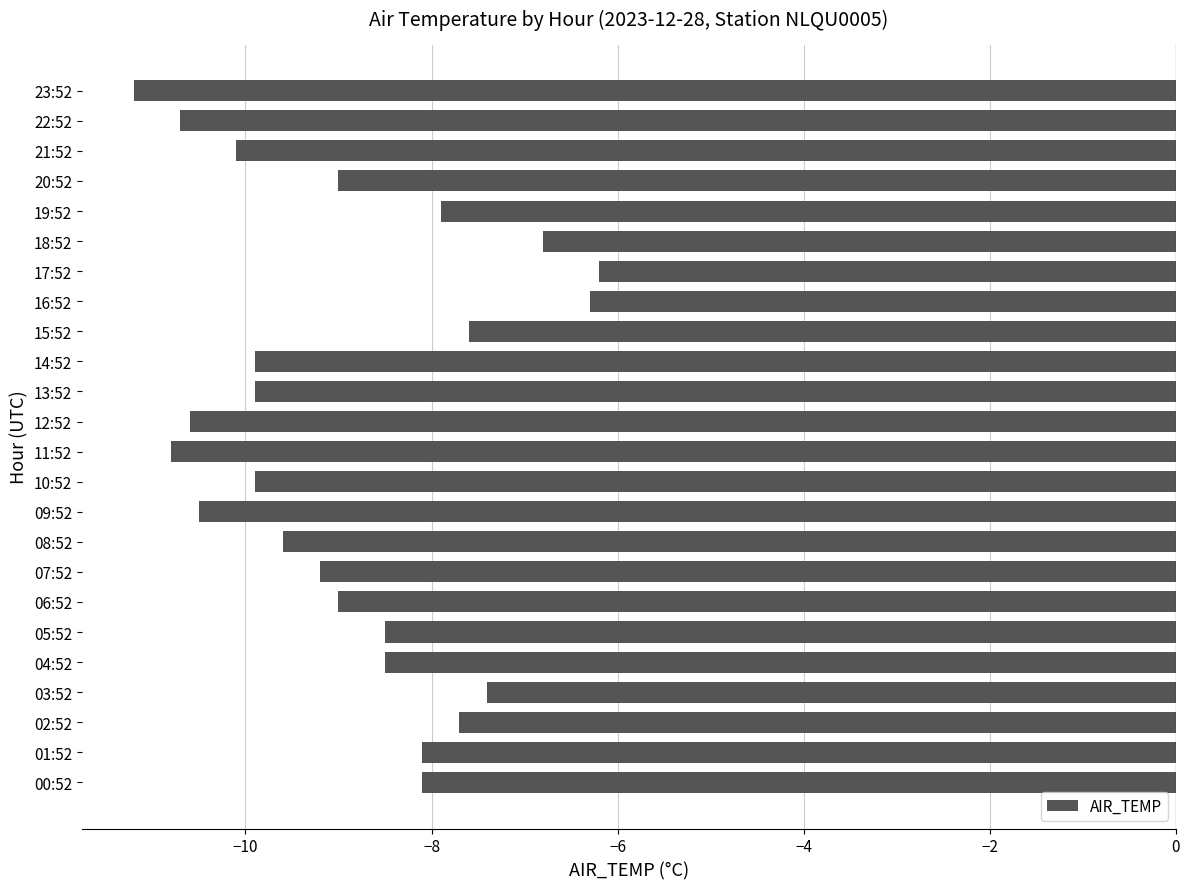

Between 02:52 and 00:52, which is larger?

02:52